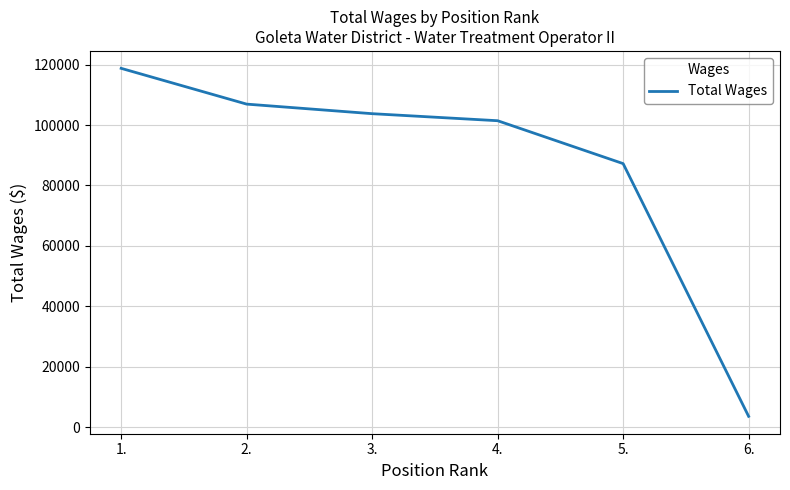

Which has a higher value, 4. or 6.?

4.